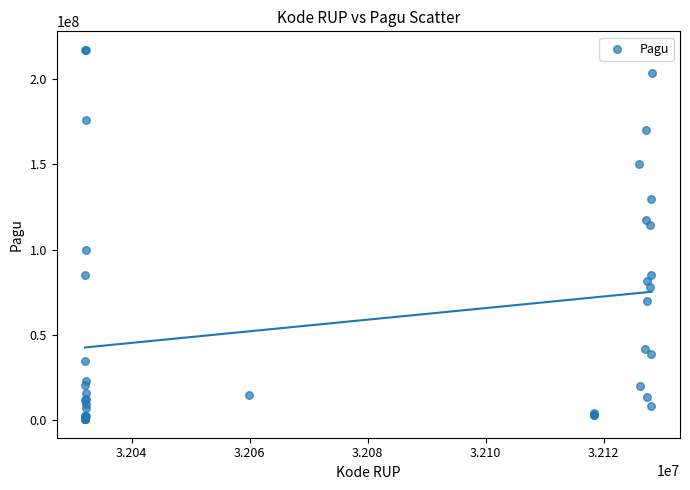

What Y value in the scatter plot is closest to 108830000?

114296000